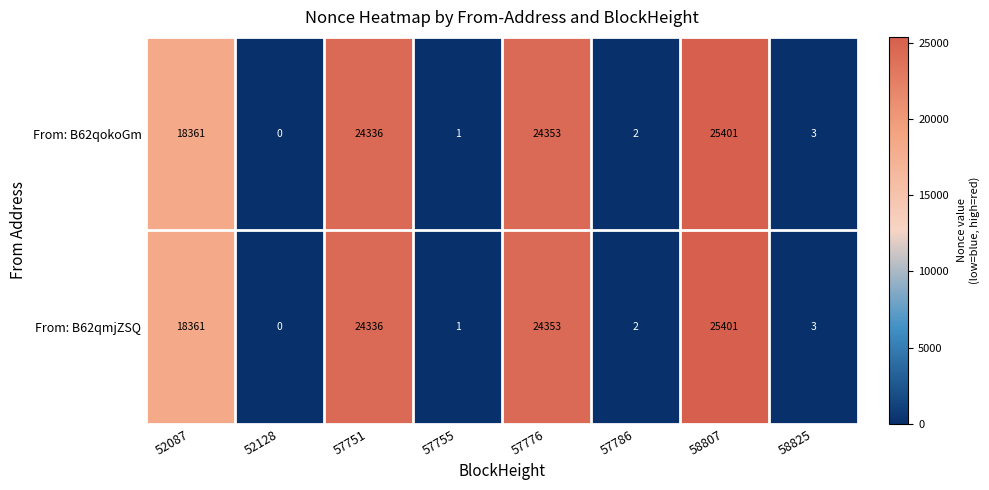

What is the total value across all series at 58825?

6